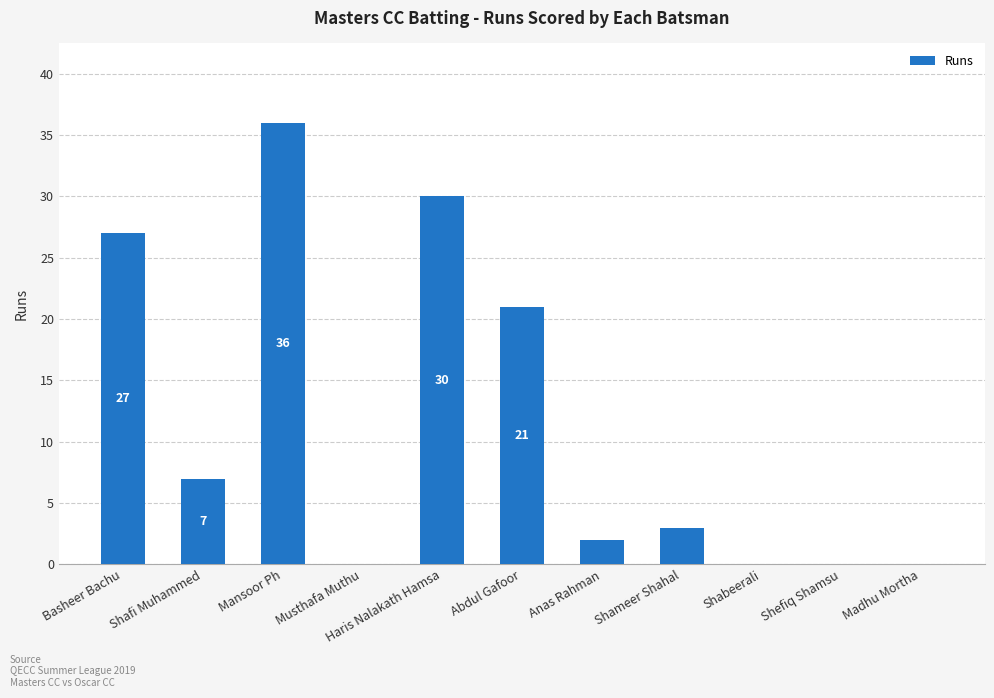

Reading right to left, list all the values displayed in this chart.

0	0	0	3	2	21	30	0	36	7	27